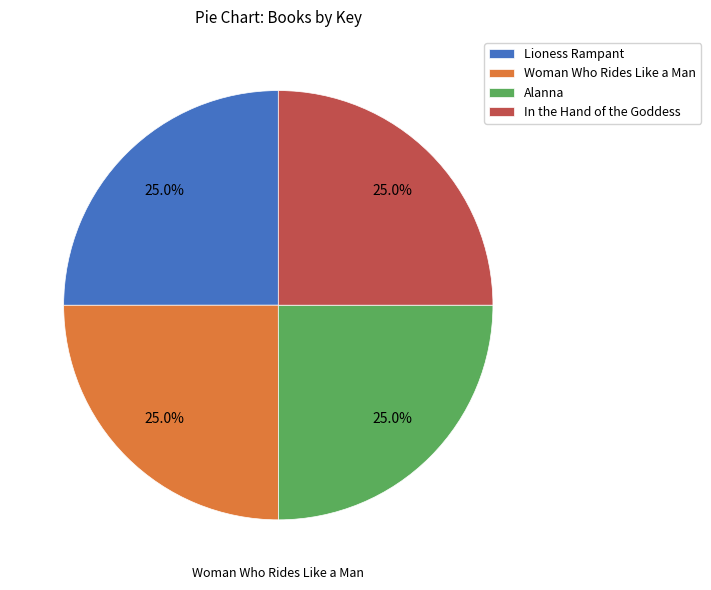

Does Lioness Rampant represent more than half of the total?

No